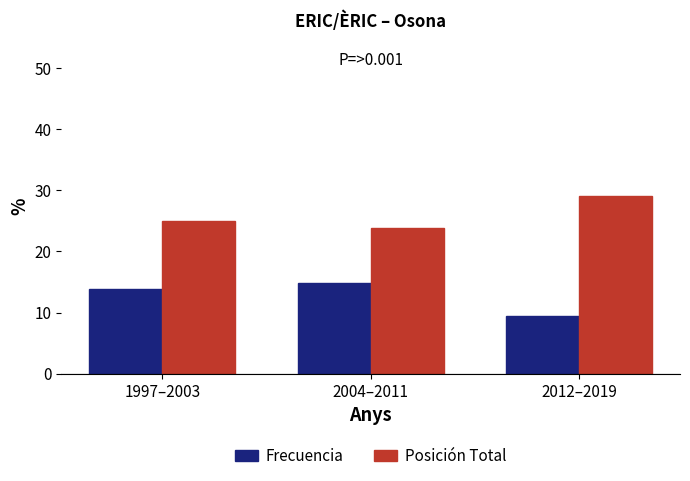

Reading left to right, extract all data points from this chart.

Frecuencia: 1997–2003=13.9	2004–2011=14.8	2012–2019=9.5
Posición Total: 1997–2003=24.9	2004–2011=23.8	2012–2019=29.0